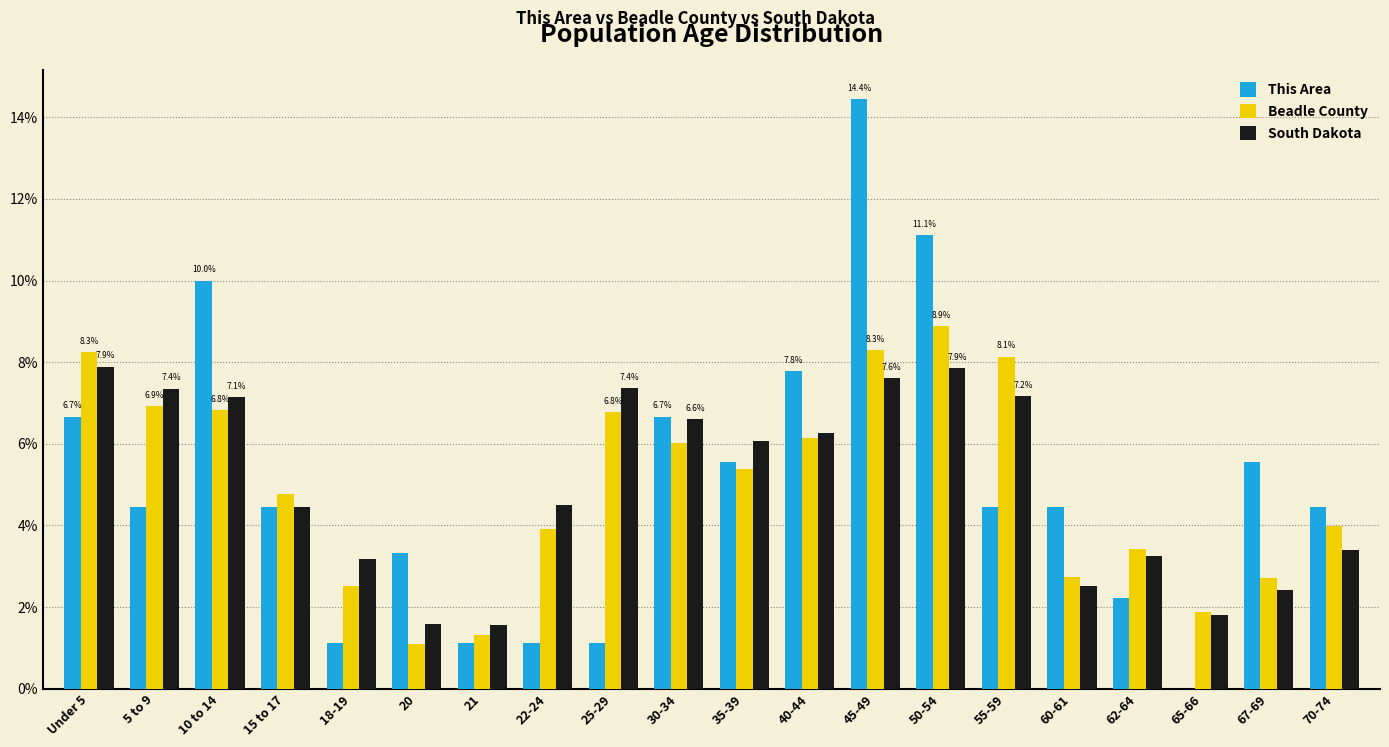

Where does the Beadle County series first go above 5?

Under 5